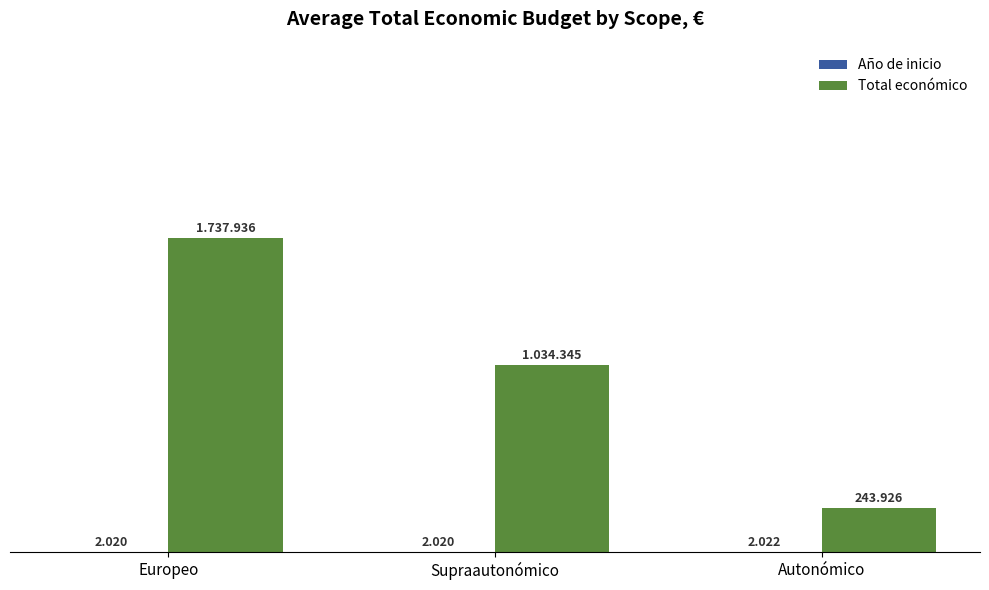

The Total económico series shows 597715 at Supraautonómico. True or false?

False